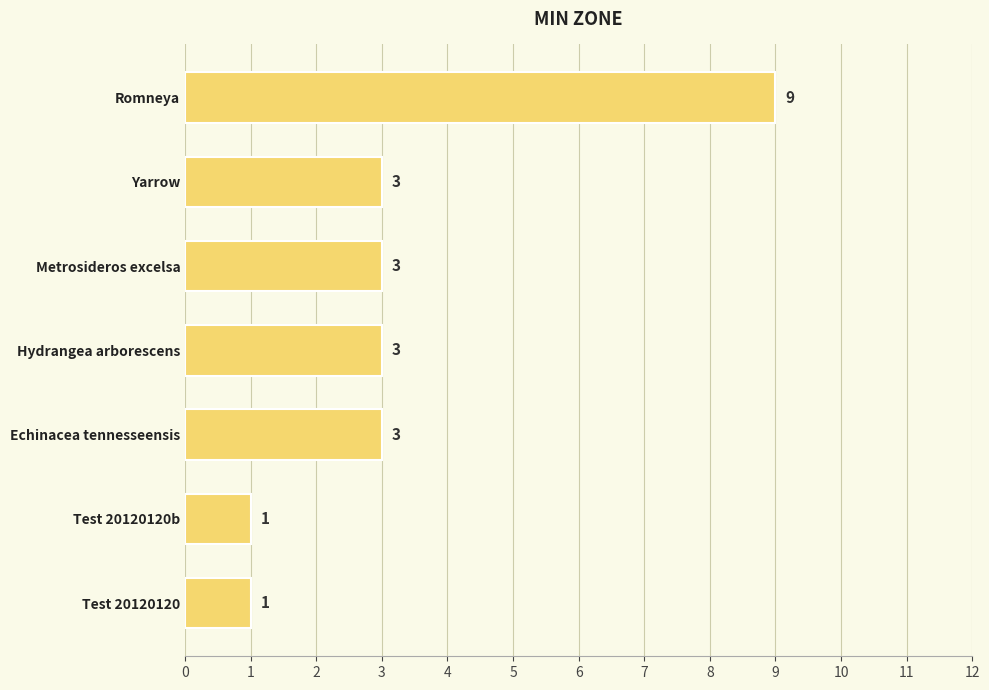

True or false: the data shows 3 at Metrosideros excelsa.

True